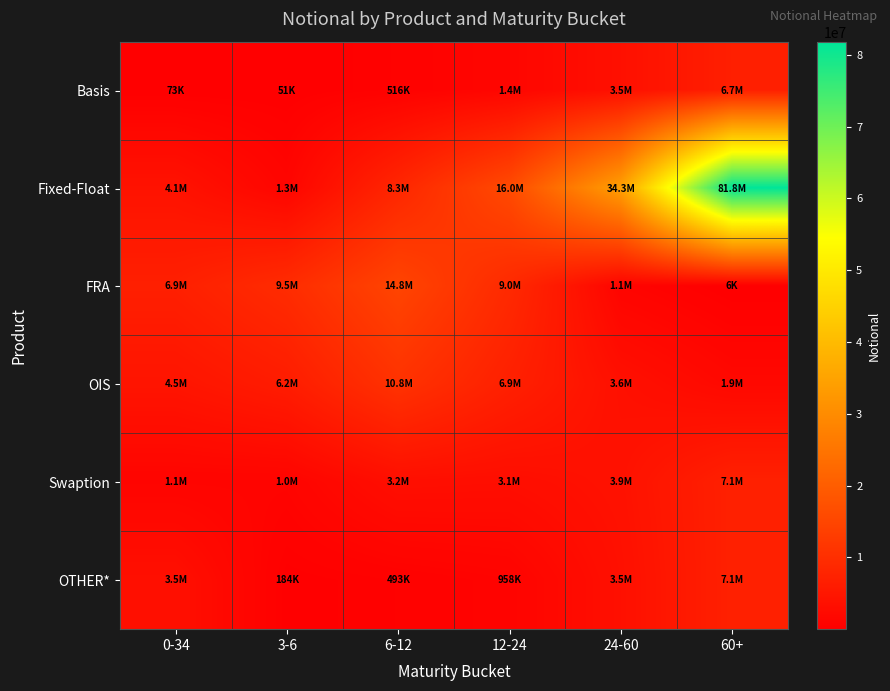

Reading left to right, transcribe all the data shown in this chart.

Basis: 0-34=73034	3-6=50903	6-12=516368	12-24=1422351	24-60=3519726	60+=6743257
Fixed-Float: 0-34=4081262	3-6=1279903	6-12=8265172	12-24=15950086	24-60=34251216	60+=81819269
FRA: 0-34=6851300	3-6=9479504	6-12=14768686	12-24=9008762	24-60=1074854	60+=6121
OIS: 0-34=4484463	3-6=6169941	6-12=10842485	12-24=6935550	24-60=3550700	60+=1927983
Swaption: 0-34=1076879	3-6=1039483	6-12=3233965	12-24=3053368	24-60=3909093	60+=7054102
OTHER*: 0-34=3477925	3-6=183597	6-12=493246	12-24=958136	24-60=3515961	60+=7053524